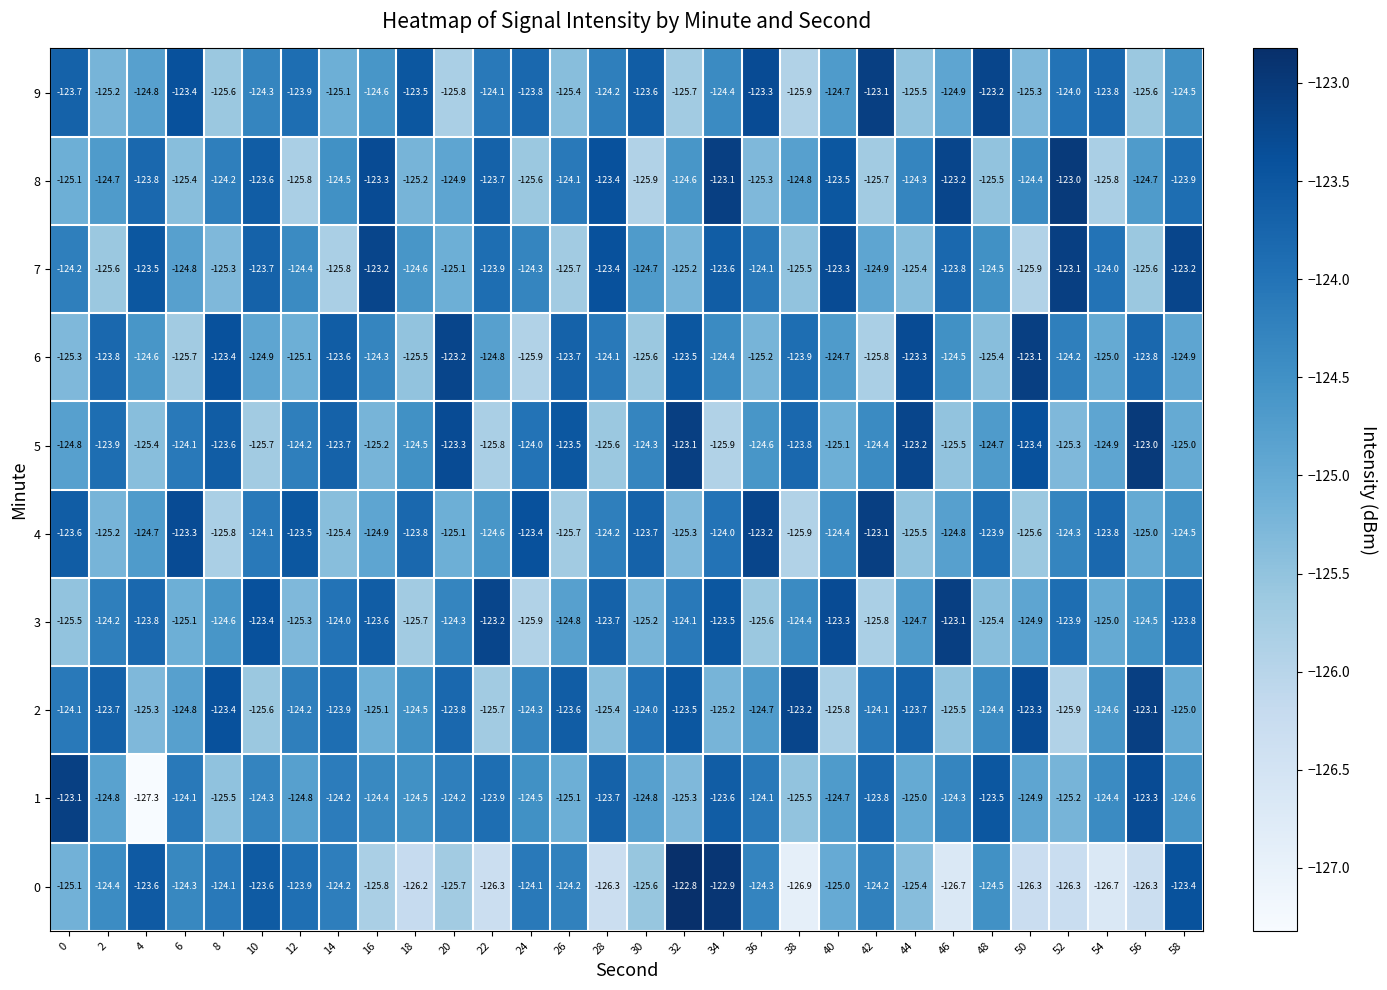

Is it true that 8 equals -124.7 at 56?

True